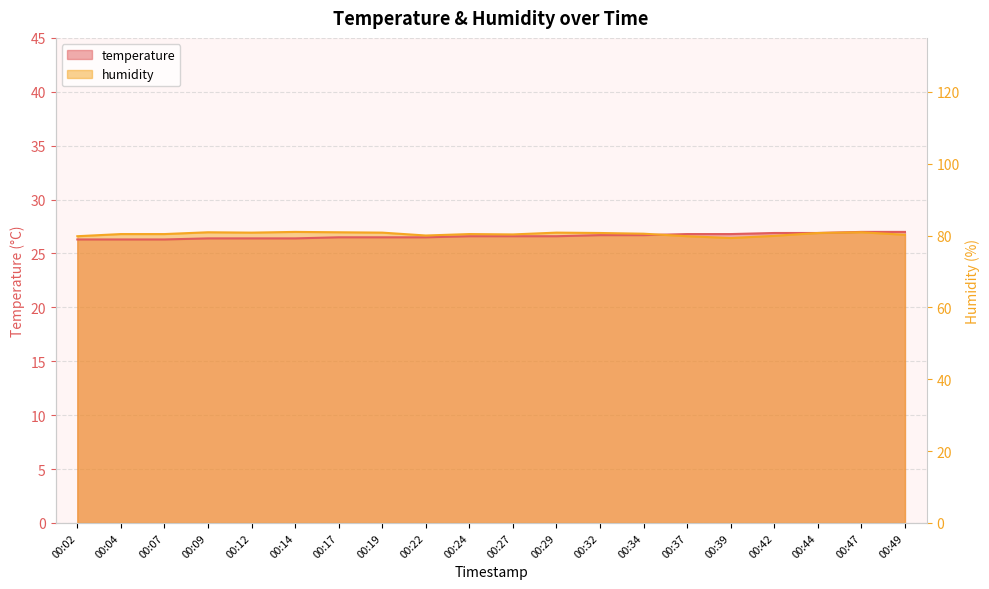

How many distinct data groups are displayed?

2